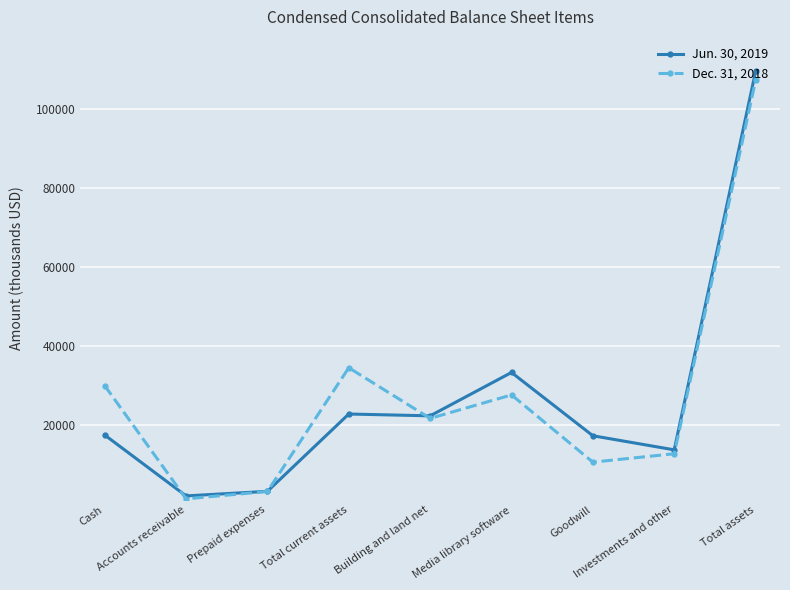

What is the maximum value shown in the chart?

109425